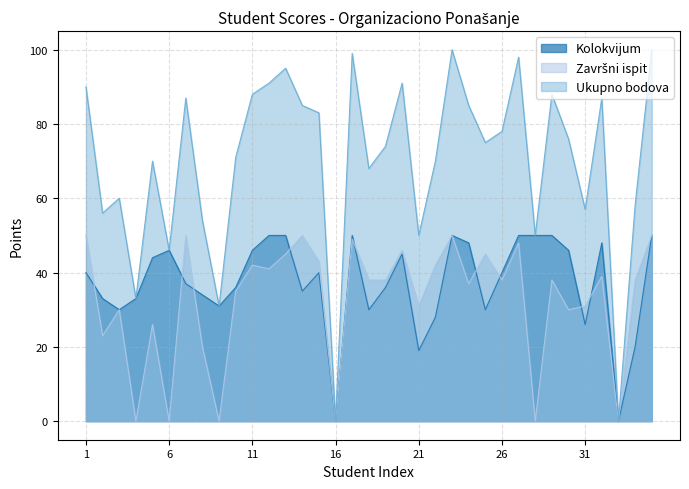

Reading left to right, list all the values displayed in this chart.

Kolokvijum: 40	33	30	33	44	46	37	34	31	36	46	50	50	35	40	0	50	30	36	45	19	28	50	48	30	40	50	50	50	46	26	48	0	20	50
Završni ispit: 50	23	30	0	26	0	50	20	0	35	42	41	45	50	43	0	49	38	38	46	31	42	50	37	45	38	48	0	38	30	31	39	0	38	50
Ukupno bodova: 90	56	60	33	70	46	87	54	31	71	88	91	95	85	83	0	99	68	74	91	50	70	100	85	75	78	98	50	88	76	57	87	0	58	100